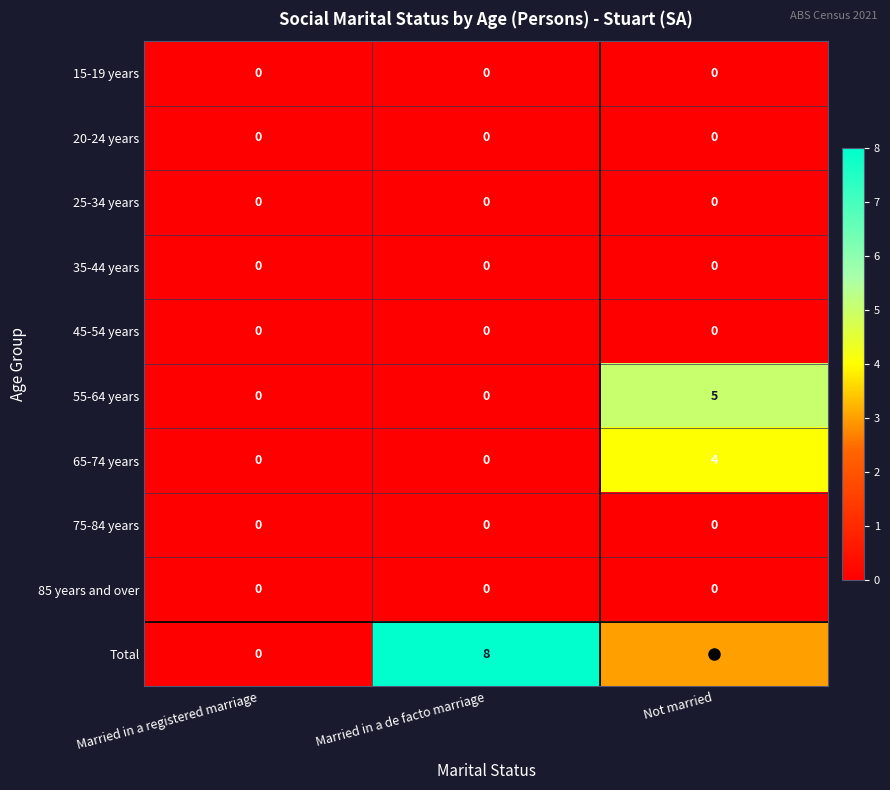

At which category is the sum across all series the highest?

Not married